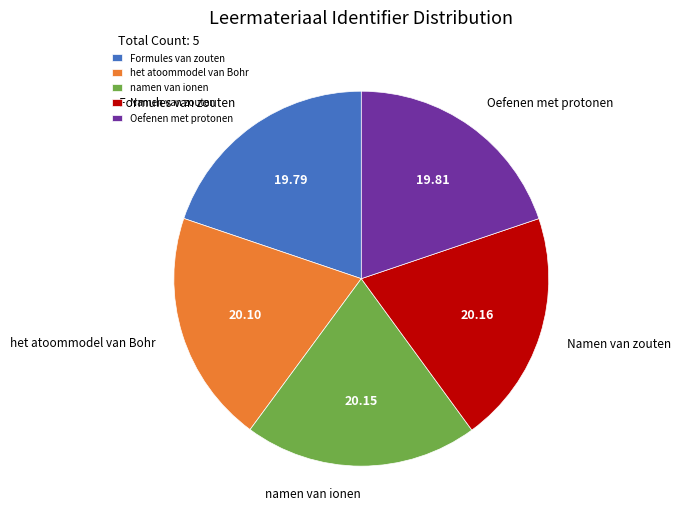

Combined, do Formules van zouten and het atoommodel van Bohr account for over 50%?

No